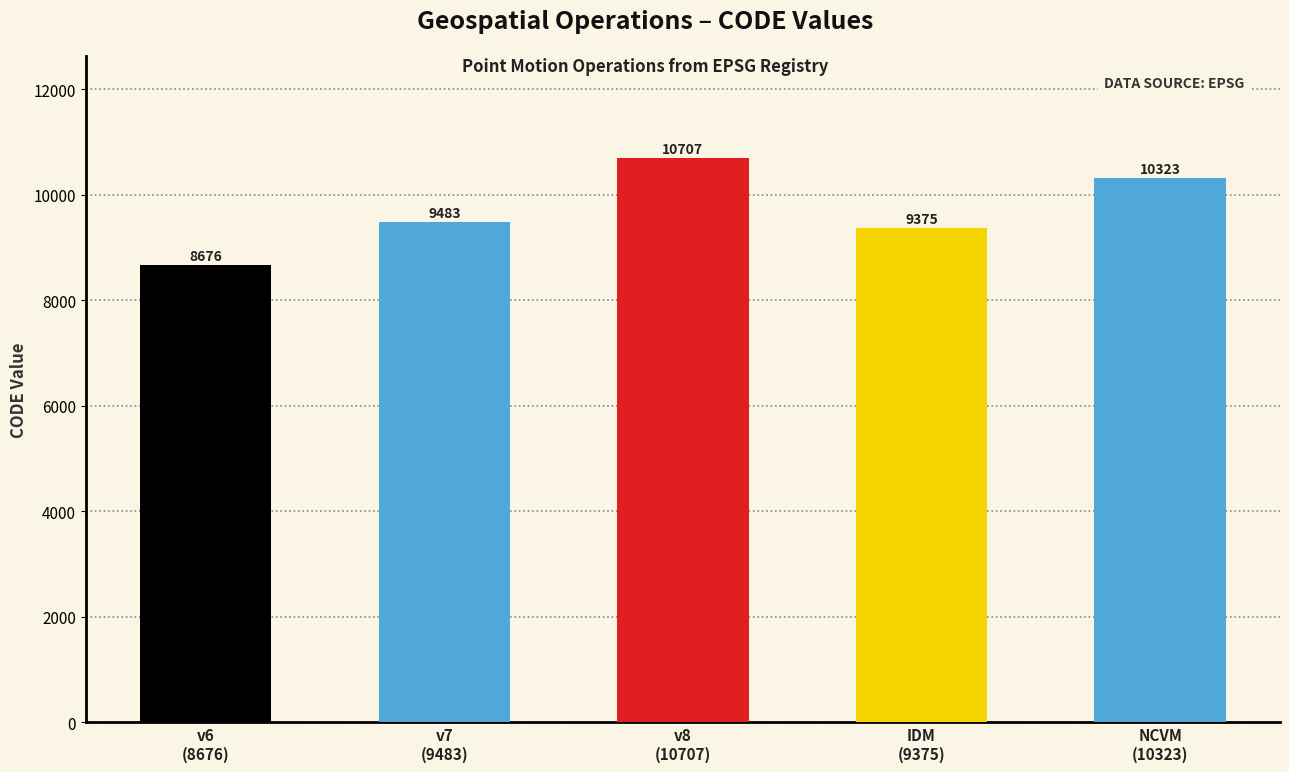

The value at v6
(8676) is 5948. True or false?

False